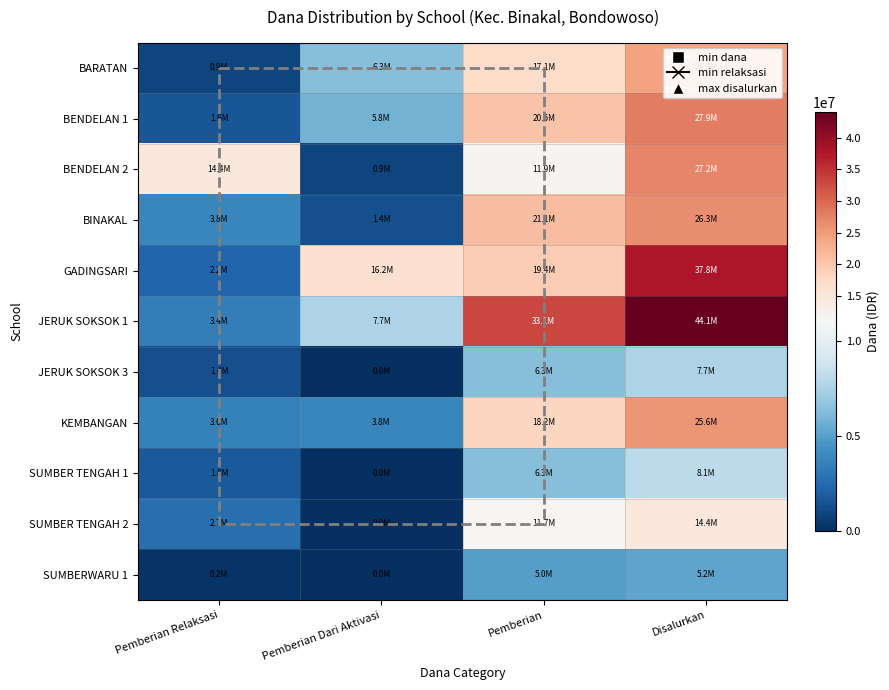

At which category does the chart reach its peak across all series?

Disalurkan